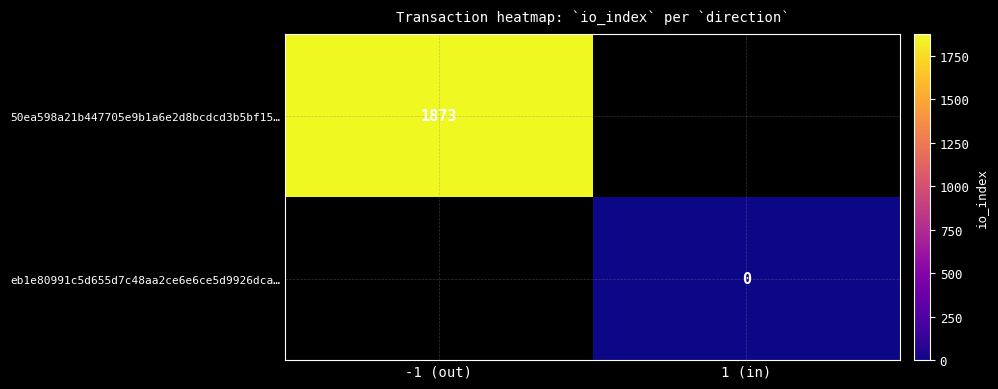

Is it true that 50ea598a21b447705e9b1a6e2d8bcdcd3b5bf15… equals 1873 at -1 (out)?

True